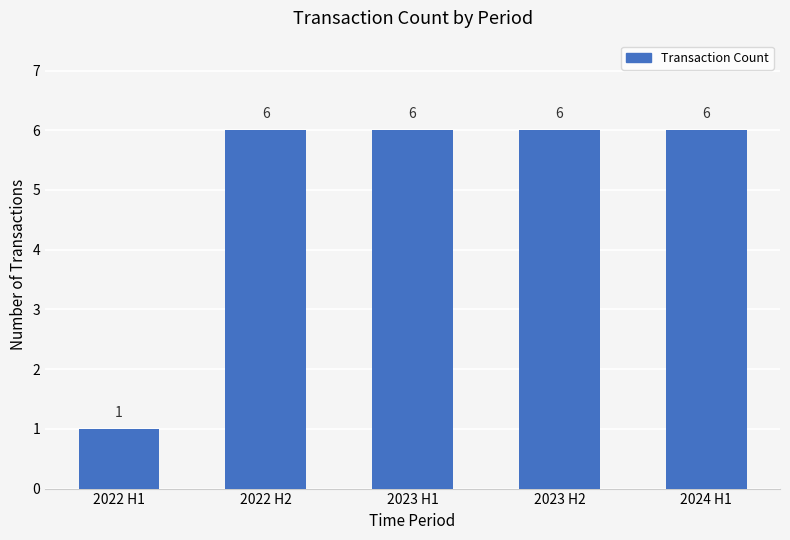

Approximately how many times larger is the value at 2023 H2 compared to 2022 H2?

1.0